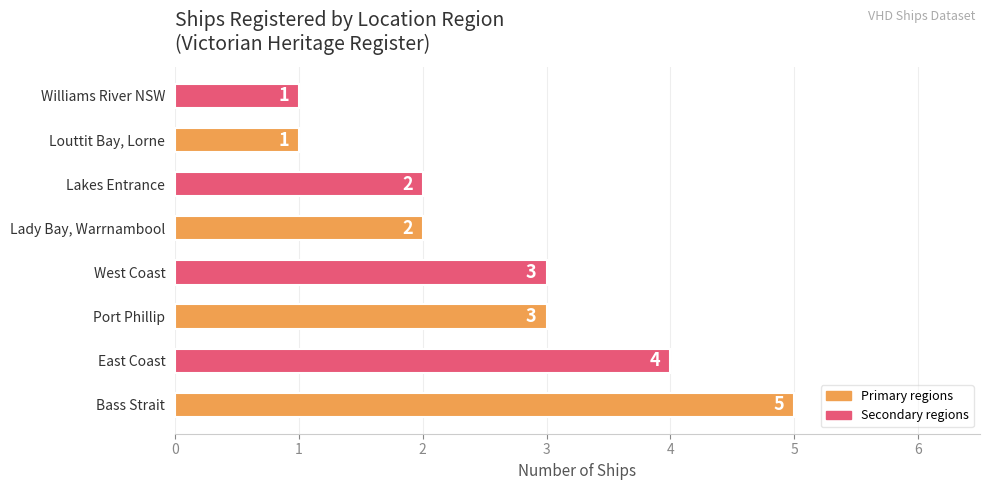

The chart shows a value of 1 at Williams River NSW. True or false?

True